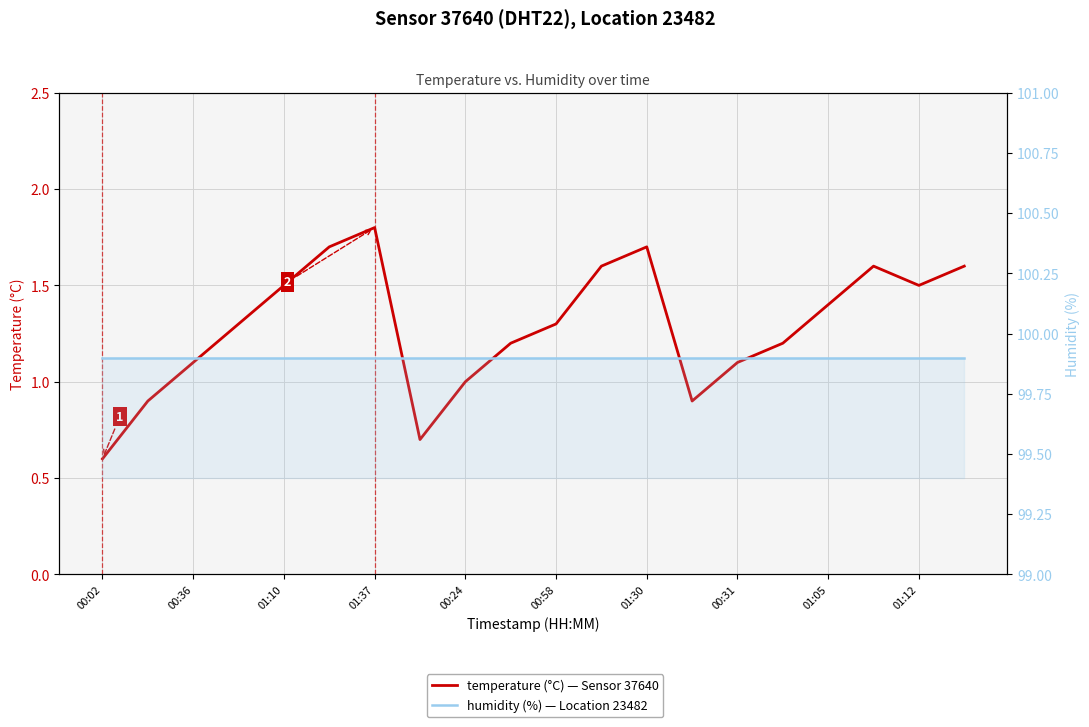

Is it true that temperature equals 0.9 at 13?

True